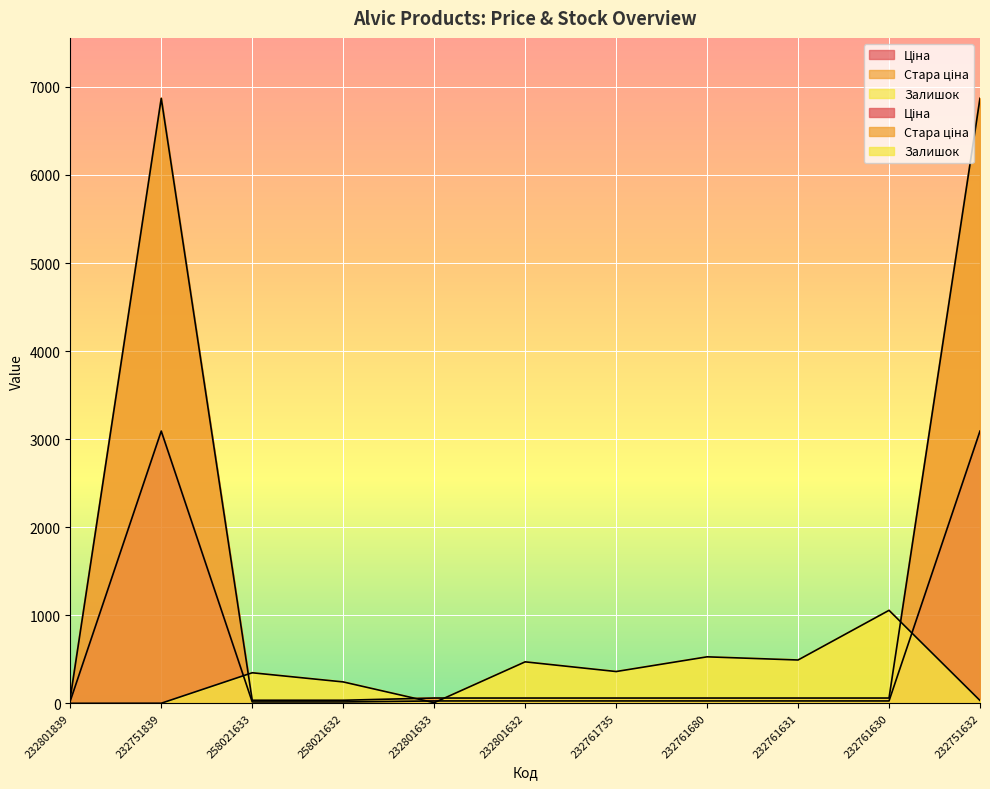

Which label corresponds to the smallest value in the chart?

232801839